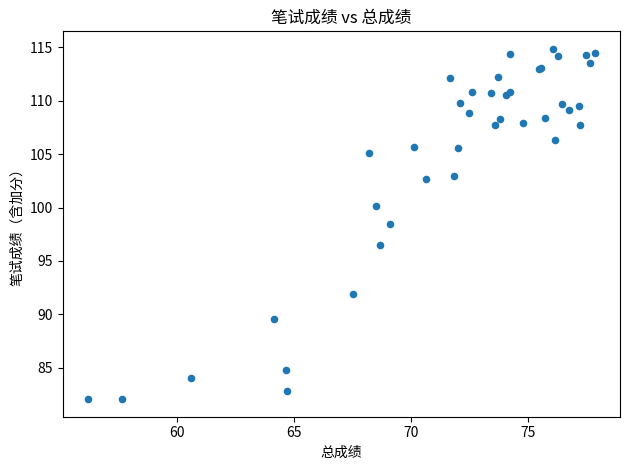

What Y value in the scatter plot is closest to 98?

98.4